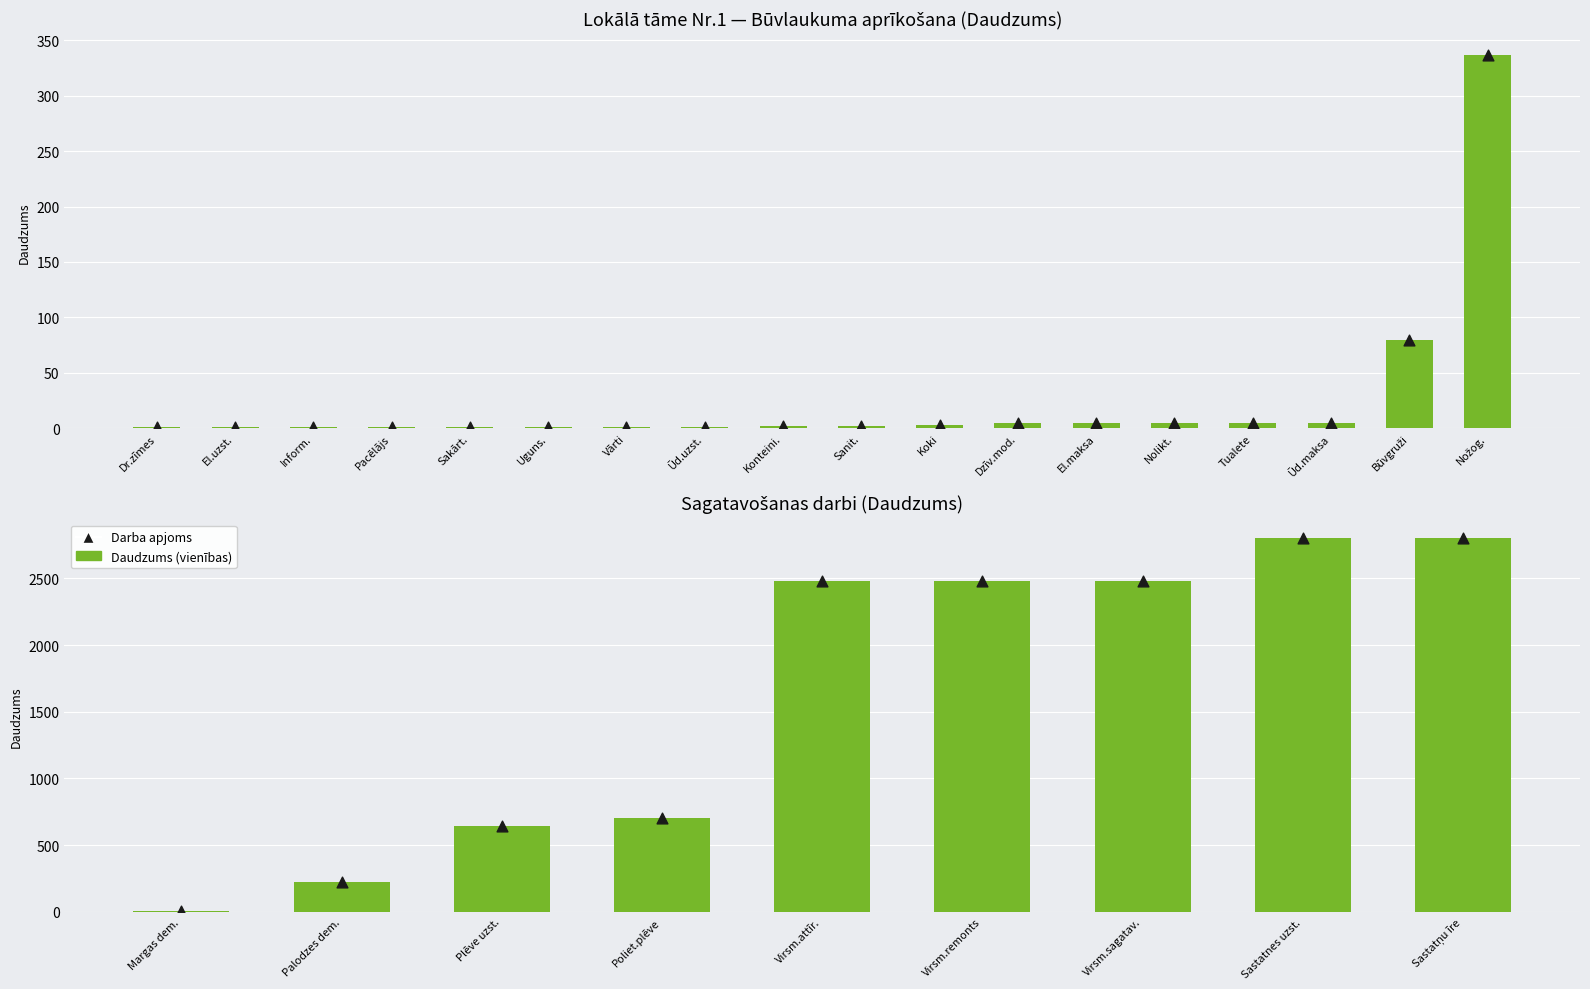

At how many categories does at least one series exceed 1274?

5